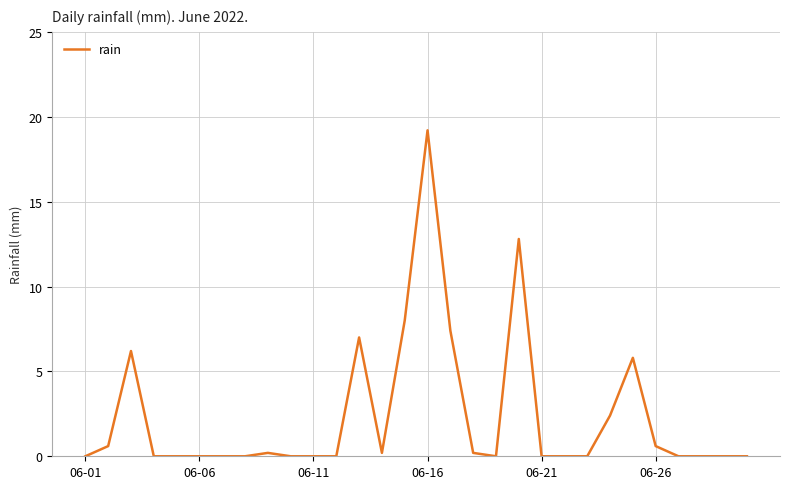

What is the difference between the maximum and minimum values?

19.2